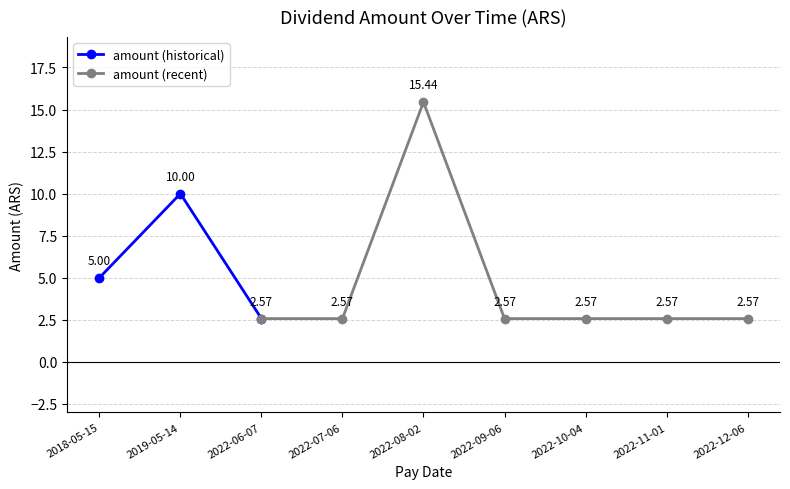

Which category has the lowest value across all series?

2022-06-07